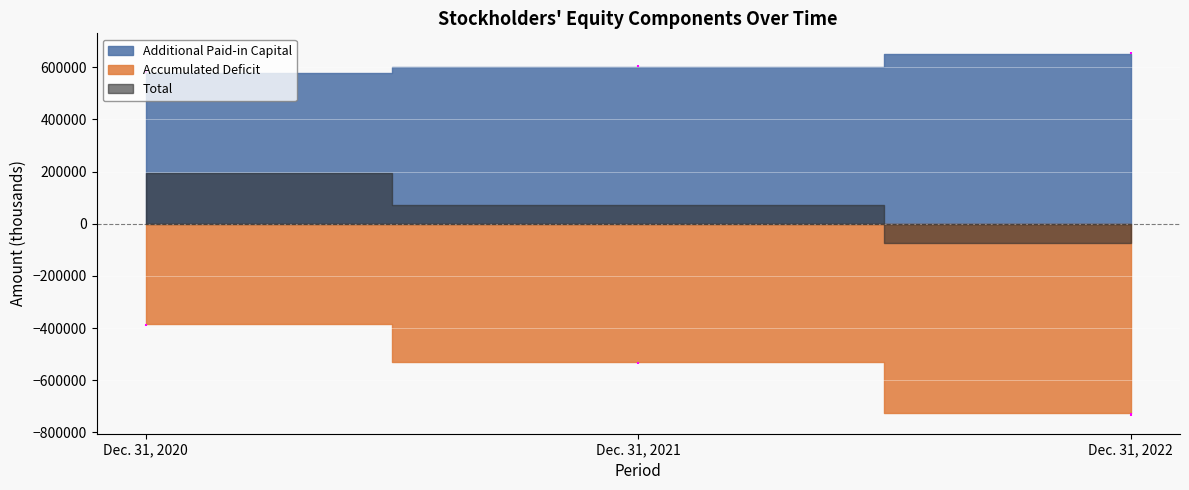

What is the difference between the maximum and minimum values in the Additional Paid-in Capital series?

72521